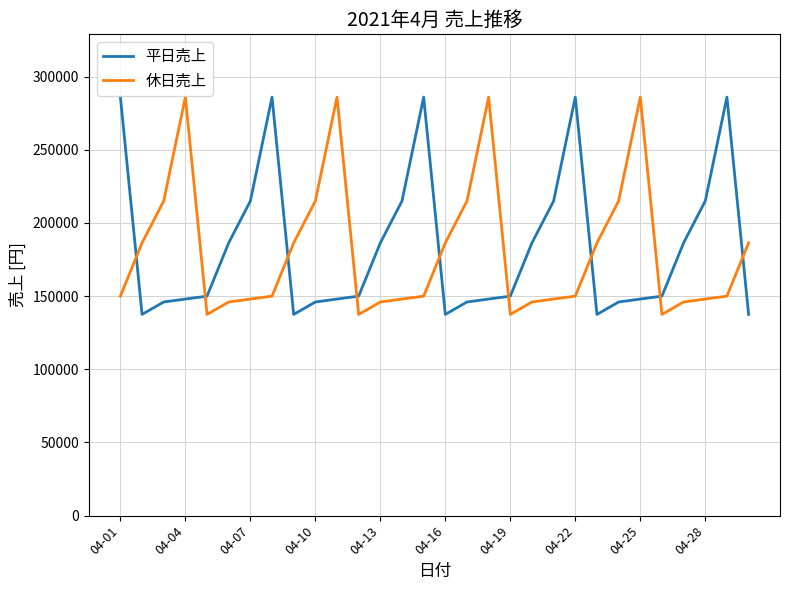

After their last crossing, which series has the higher values: 平日売上 or 休日売上?

休日売上